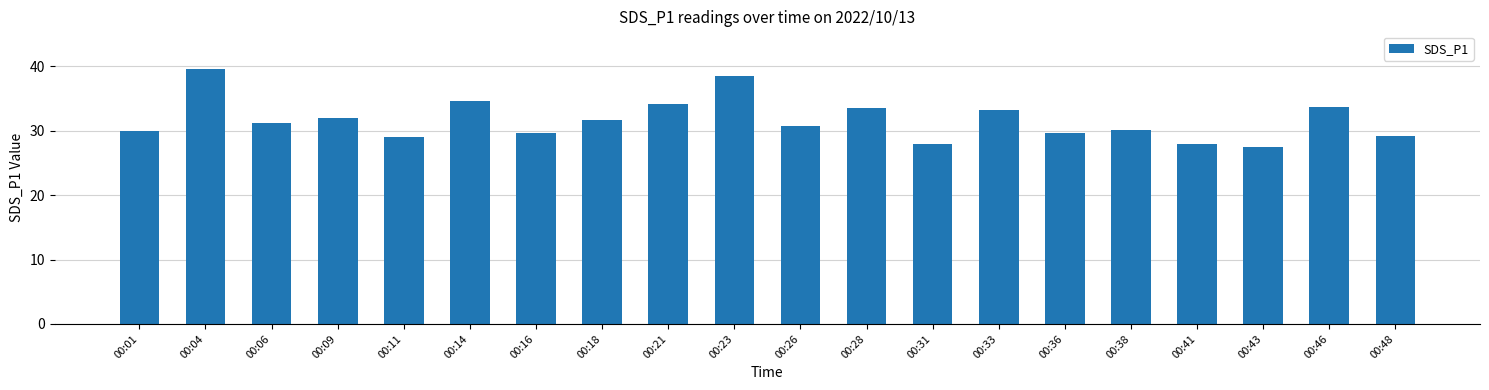

What is the change in value from 00:01 to 00:46?

+3.7